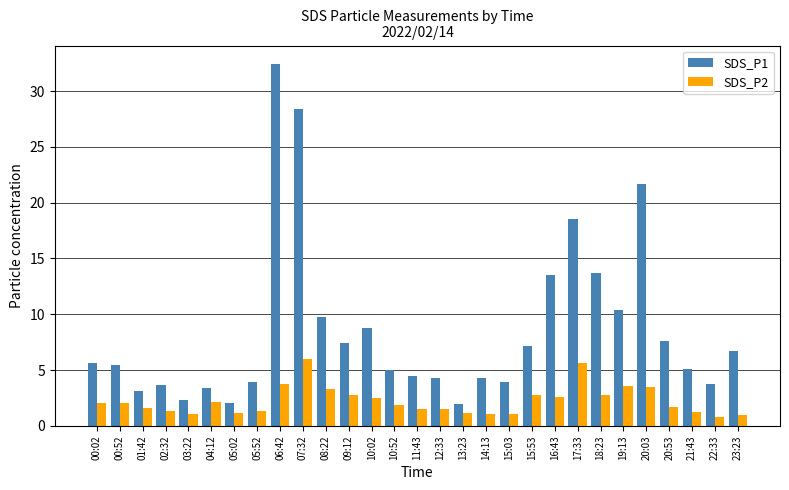

Is the value of SDS_P1 at 10:52 greater than the value of SDS_P2 at 02:32?

Yes